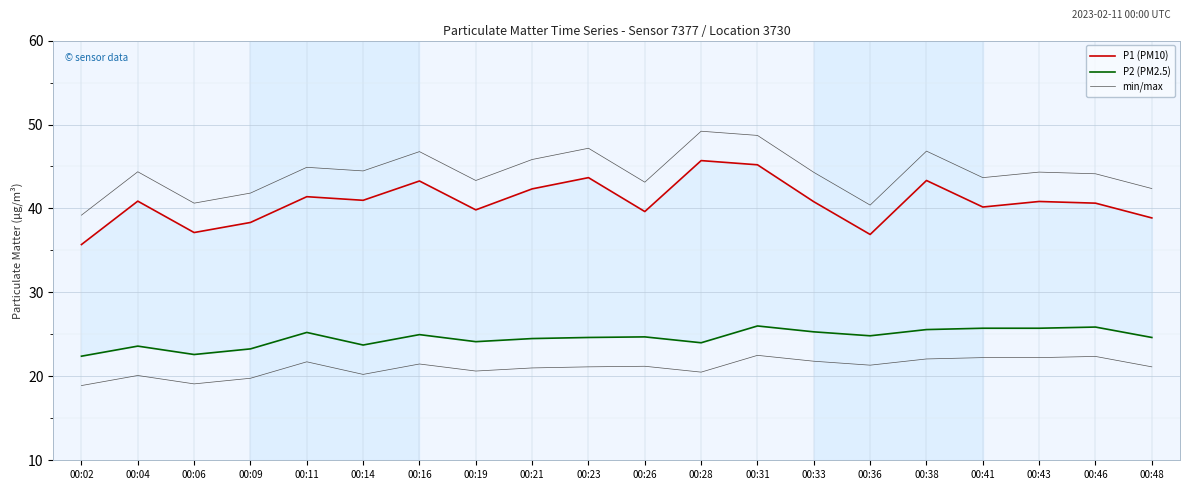

True or false: min/max and P2 (PM2.5) cross at least once.

False